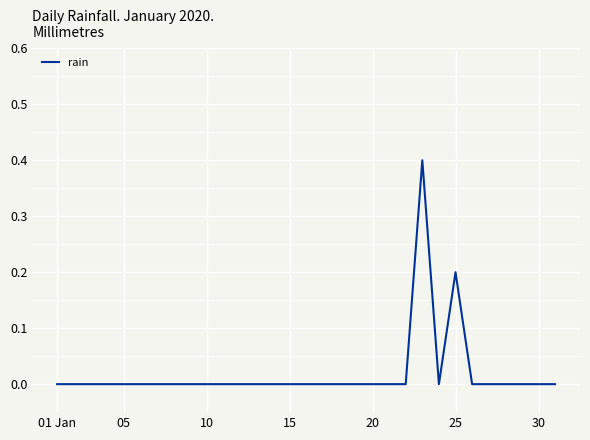

What is the difference between the maximum and minimum values?

0.4